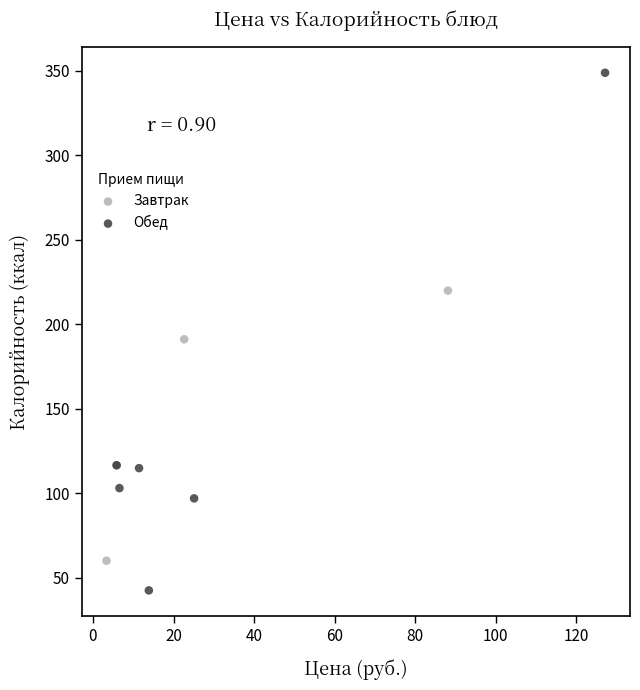

Which series contains the lowest Y value?

Обед